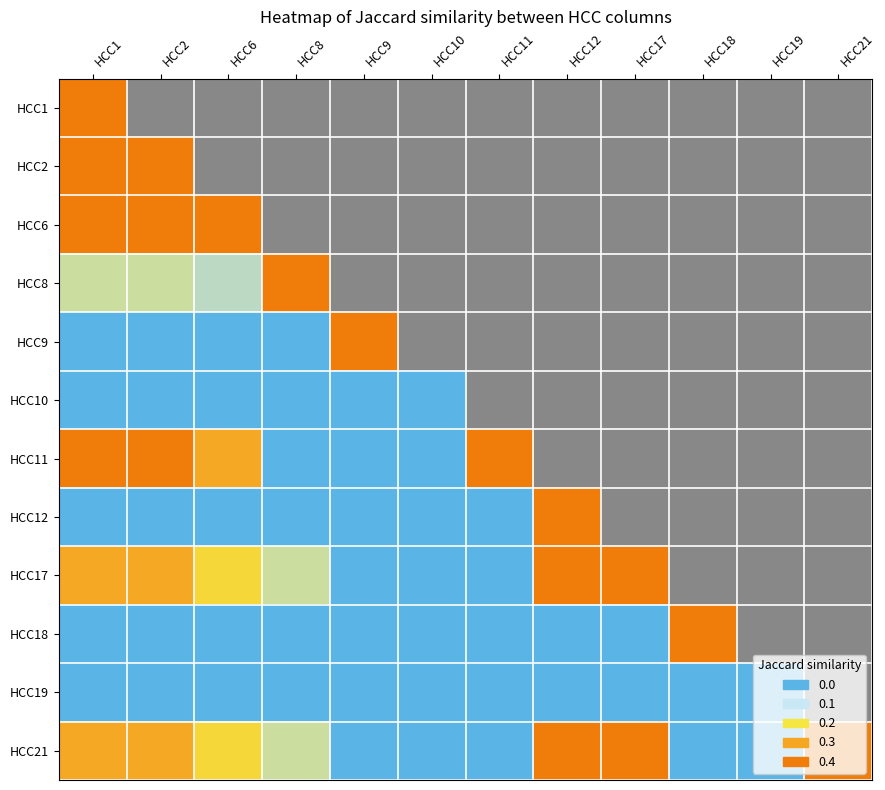

What is the approximate value of HCC17 at HCC6?

0.2